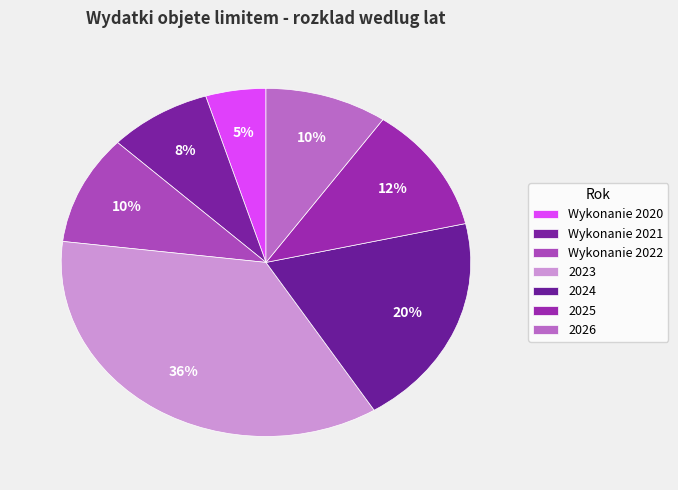

What is the ratio of the value at Wykonanie 2020 to the value at Wykonanie 2021?

0.6